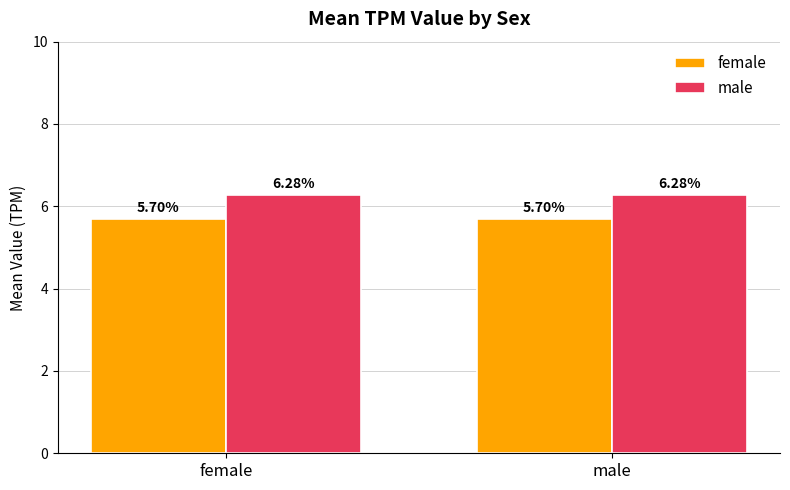

What is the total value across all series at female?

12.0